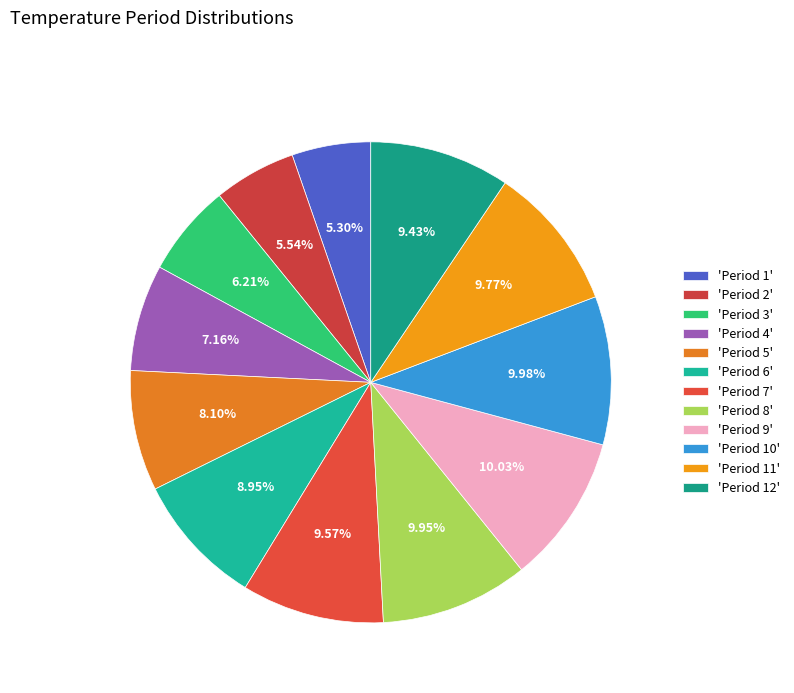

How many segments does this pie chart have?

12